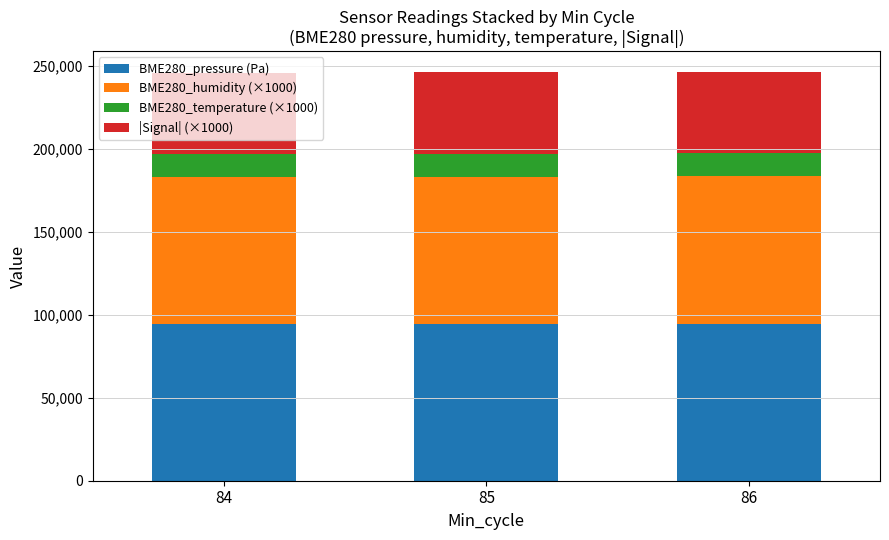

What is the sum of the BME280_pressure (Pa) values at 84 and 85?

188687.0